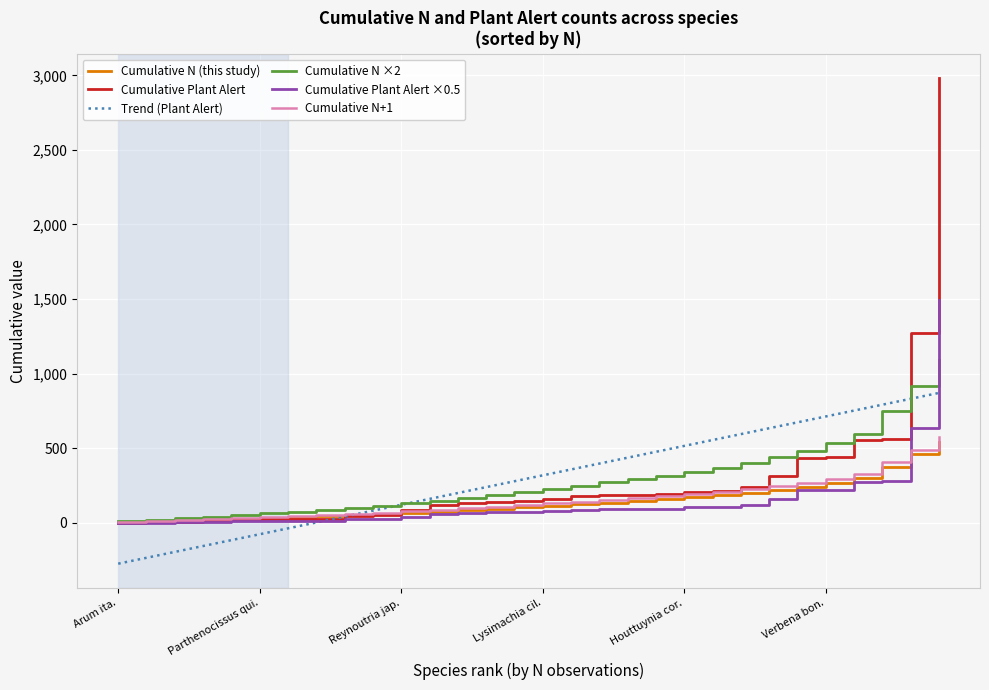

Which series has the widest spread of values?

Cumulative Plant Alert